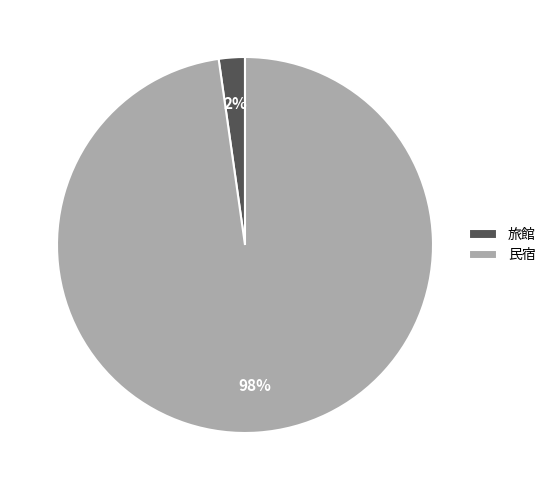

To the nearest percent, what percentage of the pie is 旅館?

2%